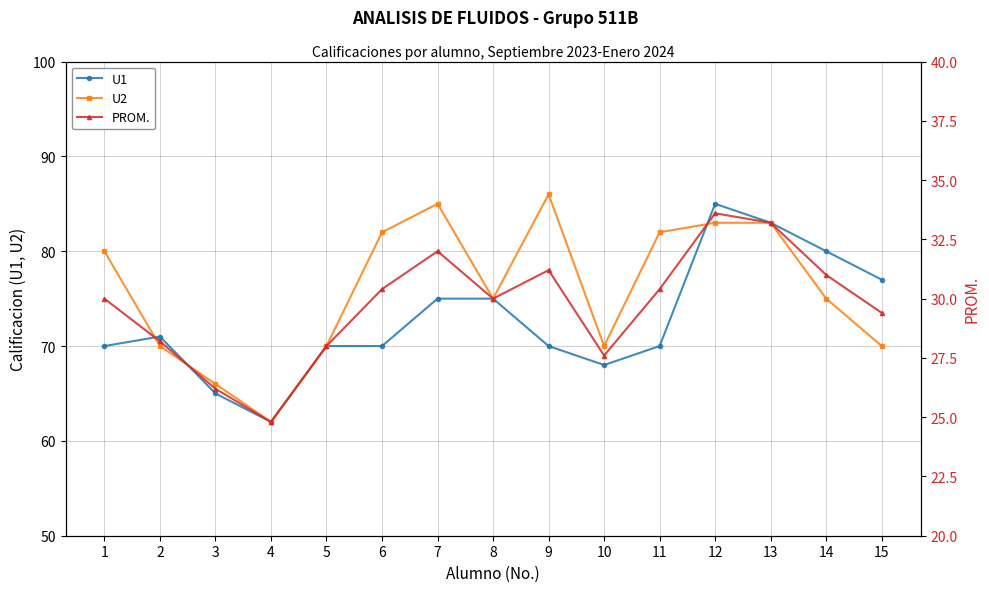

Reading left to right, what are all the values shown in this chart?

U1: 1=70.0	2=71.0	3=65.0	4=62.0	5=70.0	6=70.0	7=75.0	8=75.0	9=70.0	10=68.0	11=70.0	12=85.0	13=83.0	14=80.0	15=77.0
U2: 1=80.0	2=70.0	3=66.0	4=62.0	5=70.0	6=82.0	7=85.0	8=75.0	9=86.0	10=70.0	11=82.0	12=83.0	13=83.0	14=75.0	15=70.0
PROM.: 1=30.0	2=28.2	3=26.2	4=24.8	5=28.0	6=30.4	7=32.0	8=30.0	9=31.2	10=27.6	11=30.4	12=33.6	13=33.2	14=31.0	15=29.4